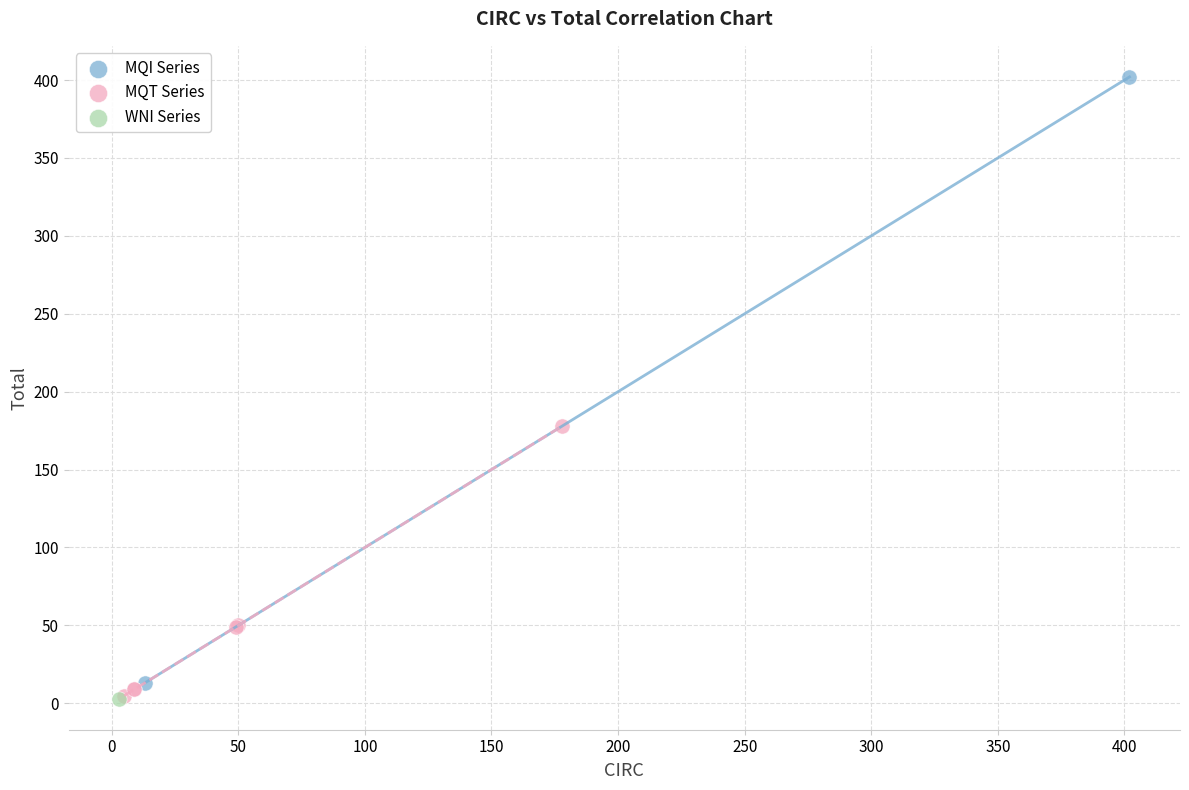

What are all the series names shown in the legend?

MQI Series, MQT Series, WNI Series